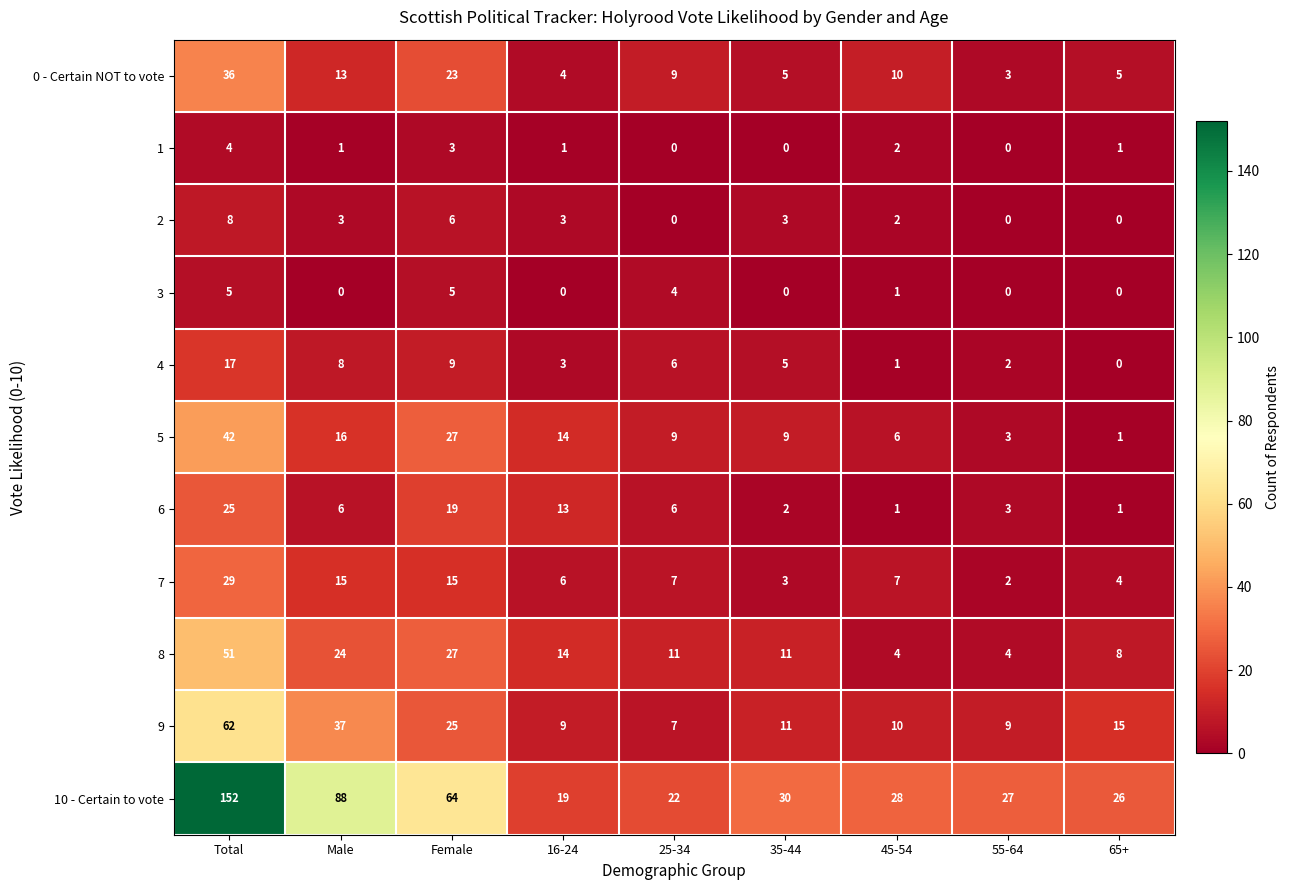

What value does the 9 series have at 16-24, to the nearest 10?

10